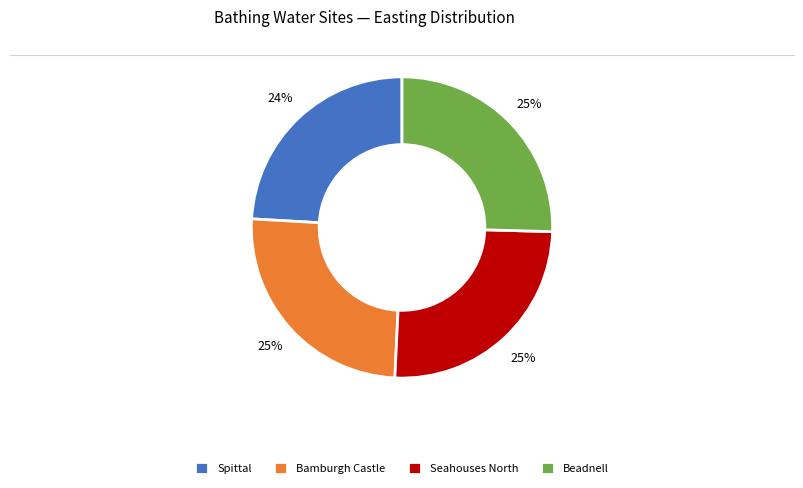

Between Seahouses North and Spittal, which is larger?

Seahouses North